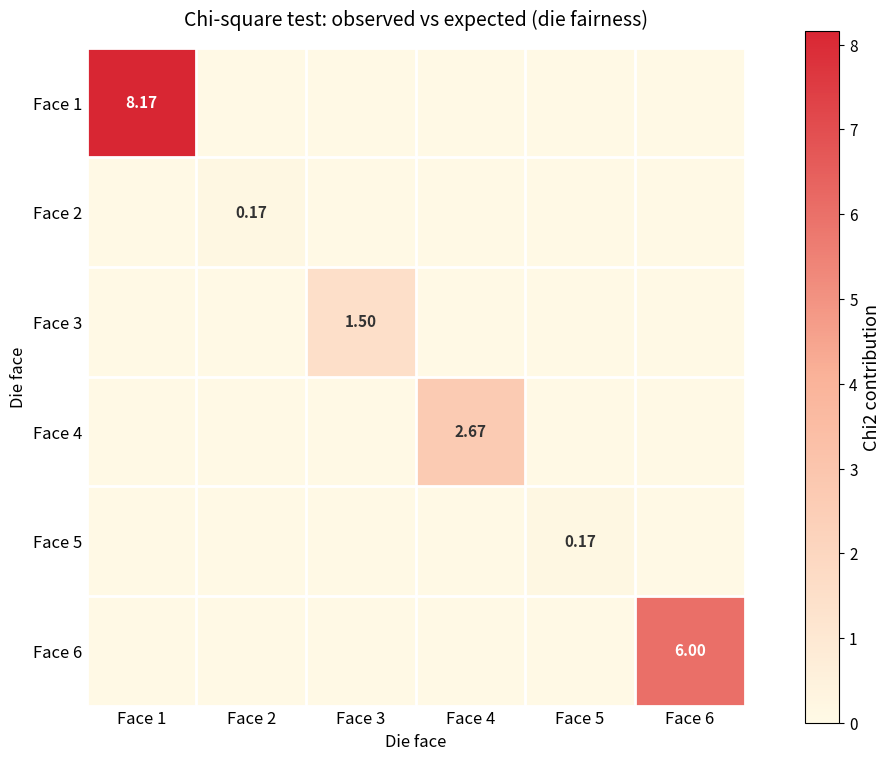

Is the value of Face 2 at Face 2 greater than the value of Face 3 at Face 3?

No